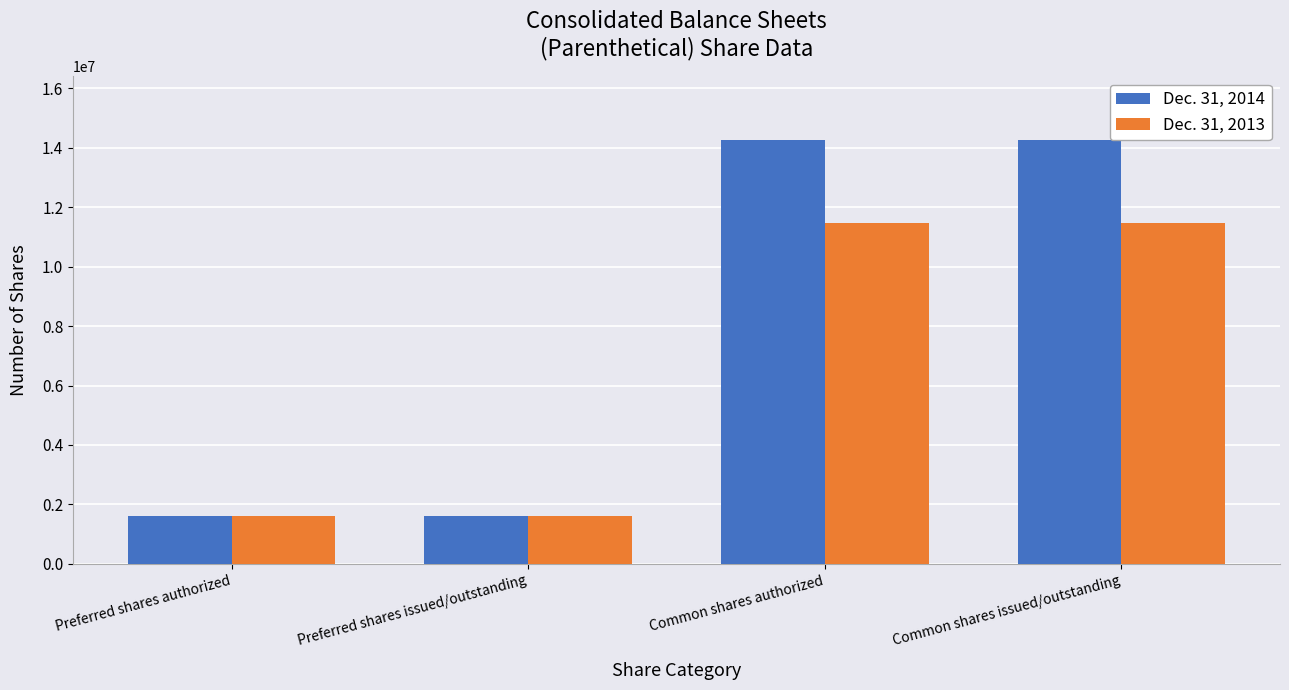

What is the difference between the second highest and second lowest values in the Dec. 31, 2014 series?

12656453